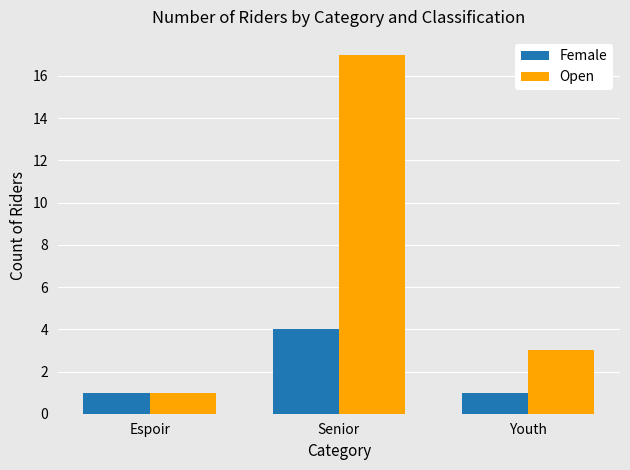

What is the maximum value for Female?

4